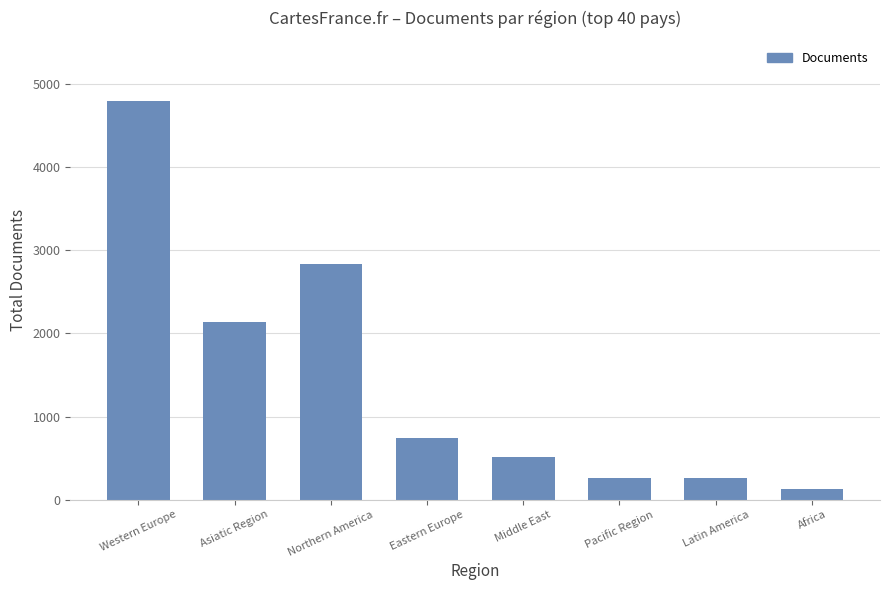

What is the sum of all values?

11683